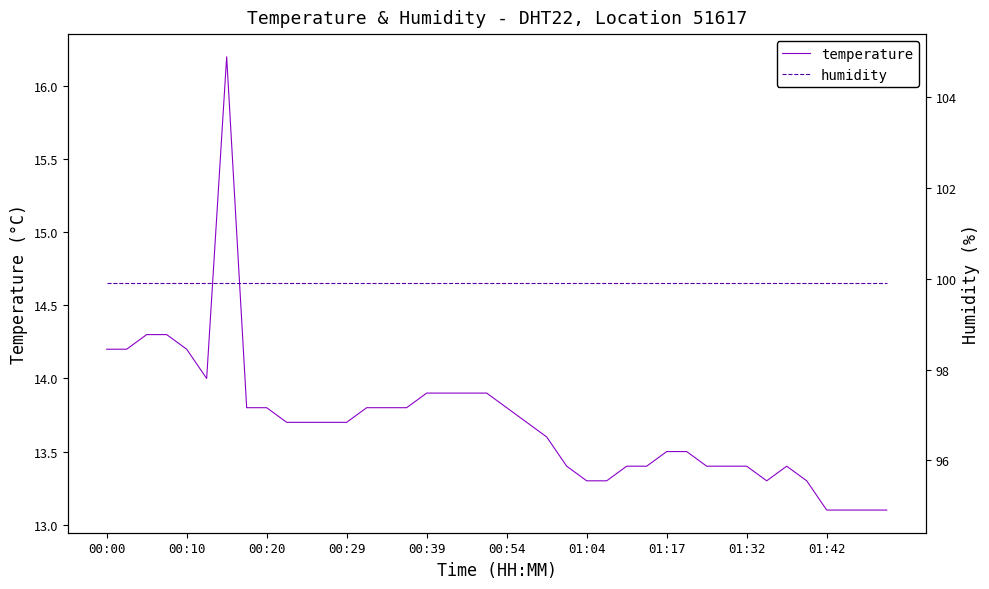

What is the highest value of the temperature series?

16.2